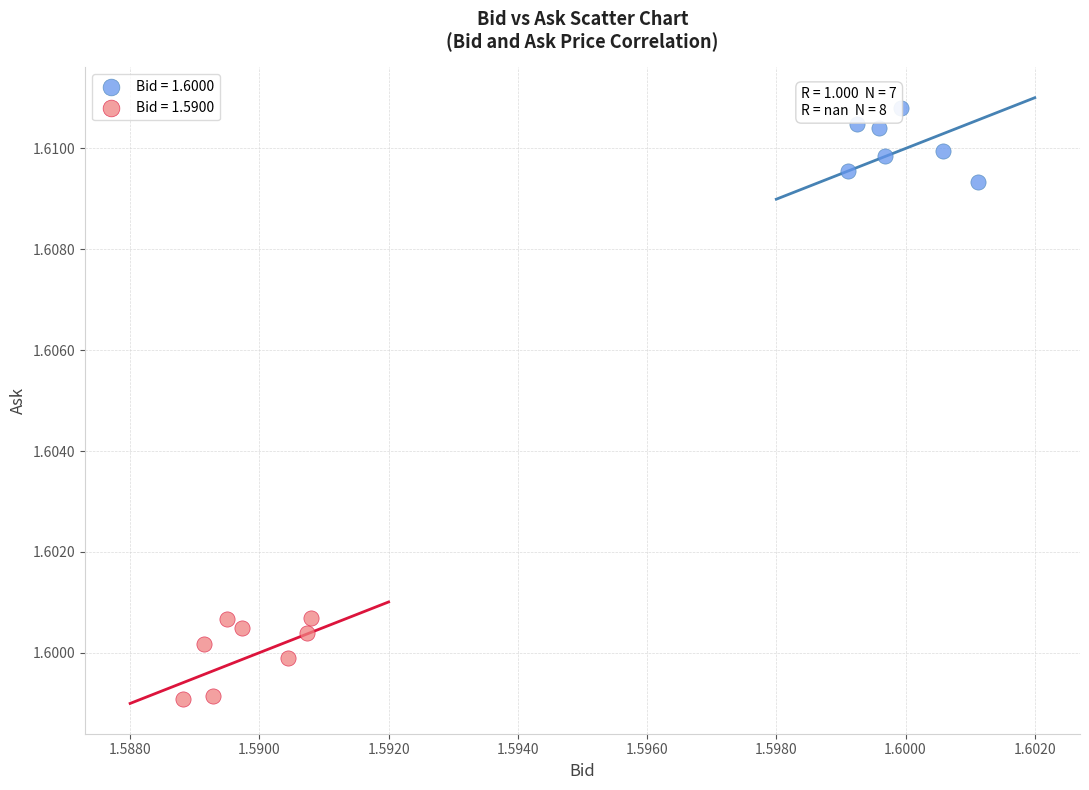

What are all the series names shown in the legend?

Bid = 1.6000, Bid = 1.5900